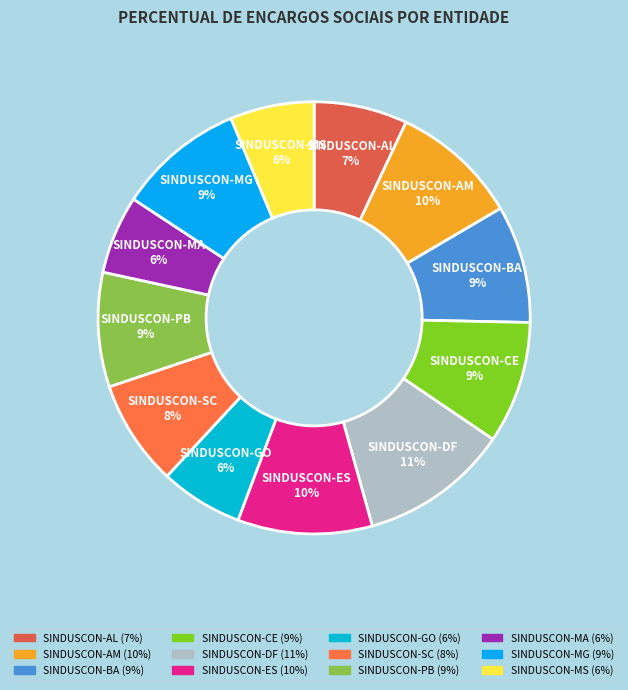

Count the number of slices in the pie.

12